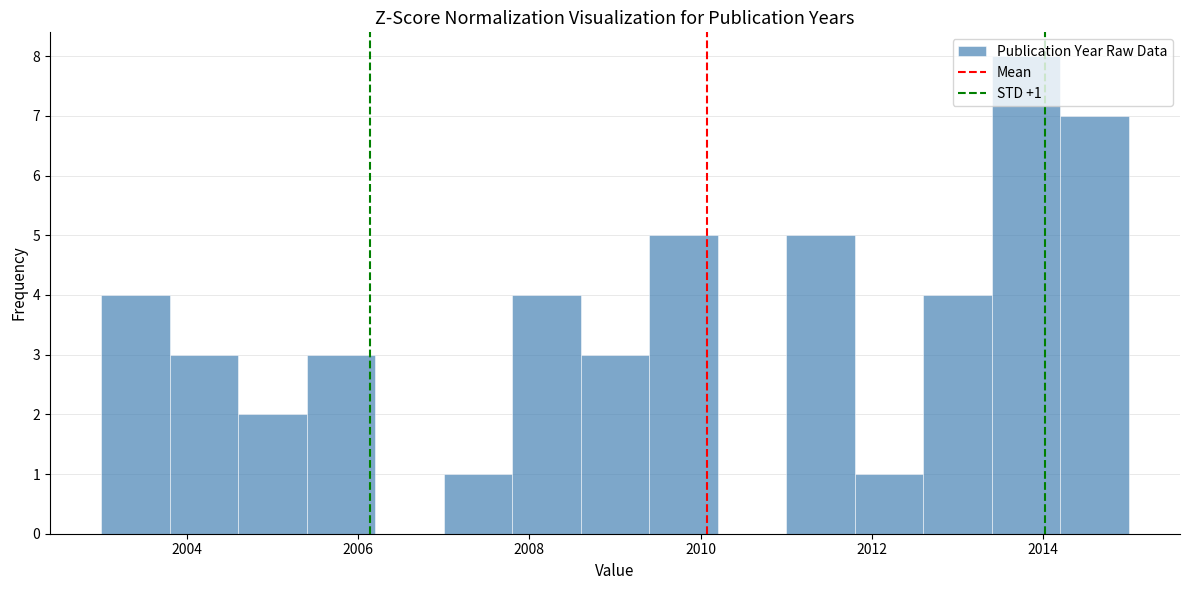

Over which range of the x-axis is the bar tallest?

2013.4 to 2014.2